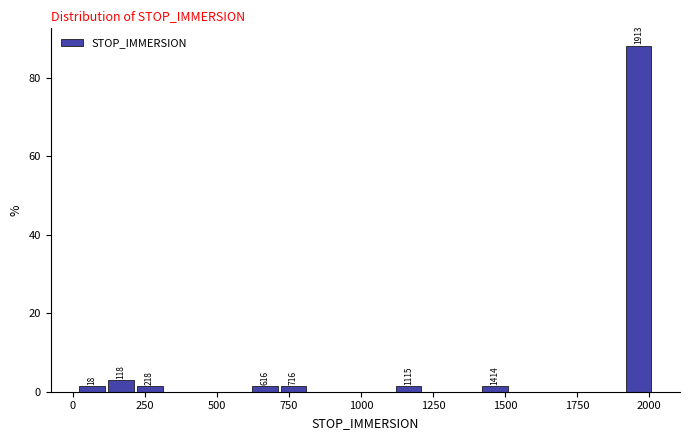

Around what value on the x-axis is the tallest bar? Give the approximate position of its centre, as read against the axis.

1950